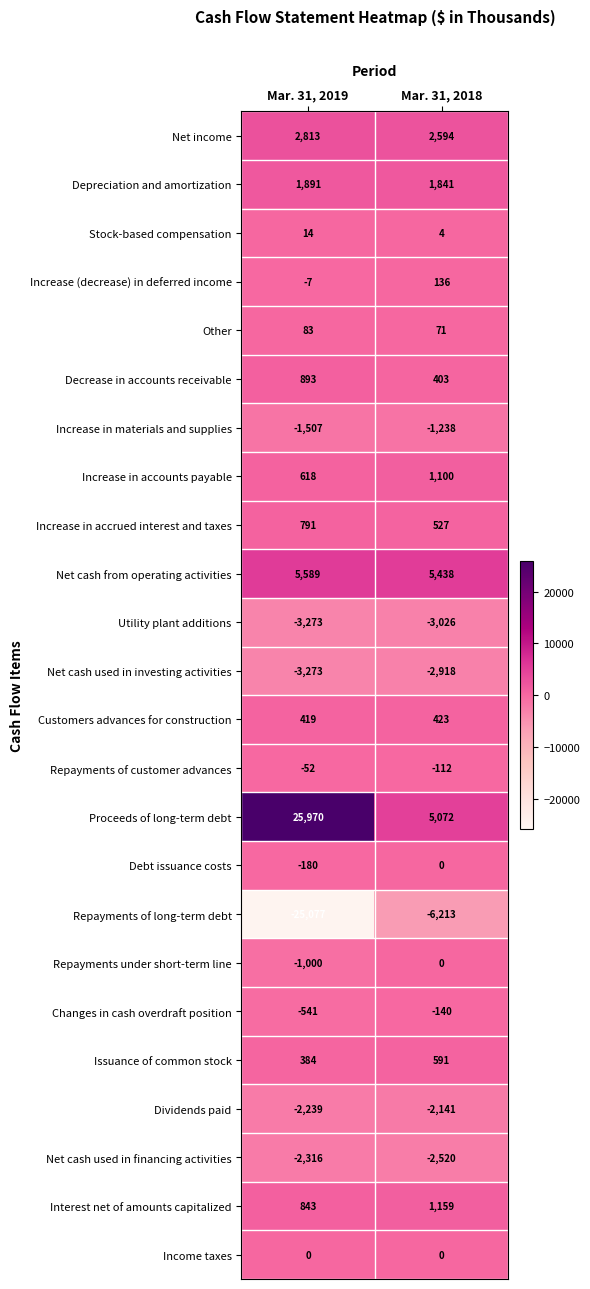

Is it true that Proceeds of long-term debt equals 25970 at Mar. 31, 2019?

True